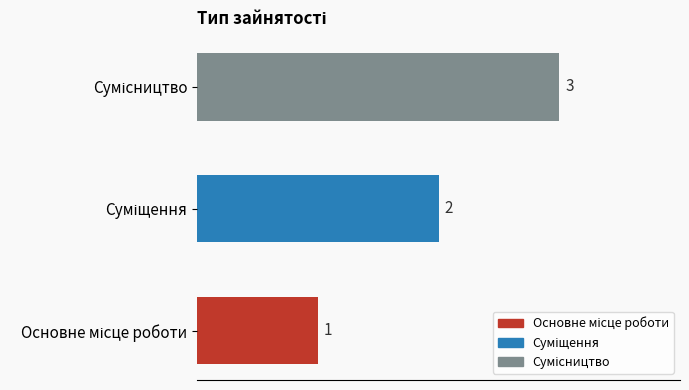

What is the greatest value displayed?

3